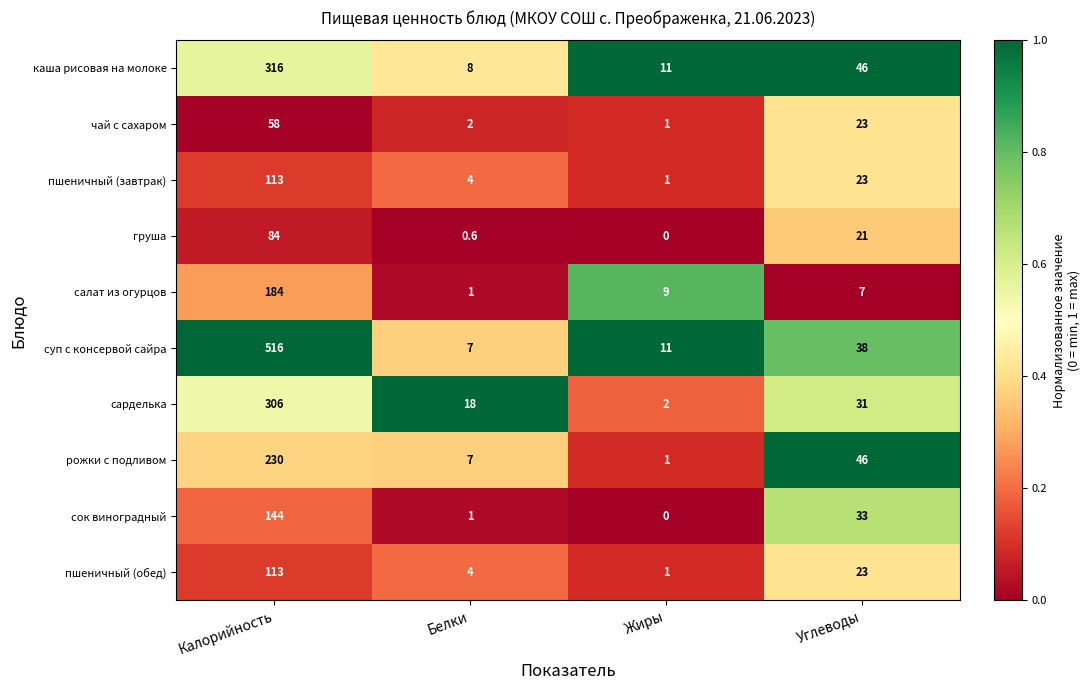

At which category is the sum across all series the highest?

Калорийность